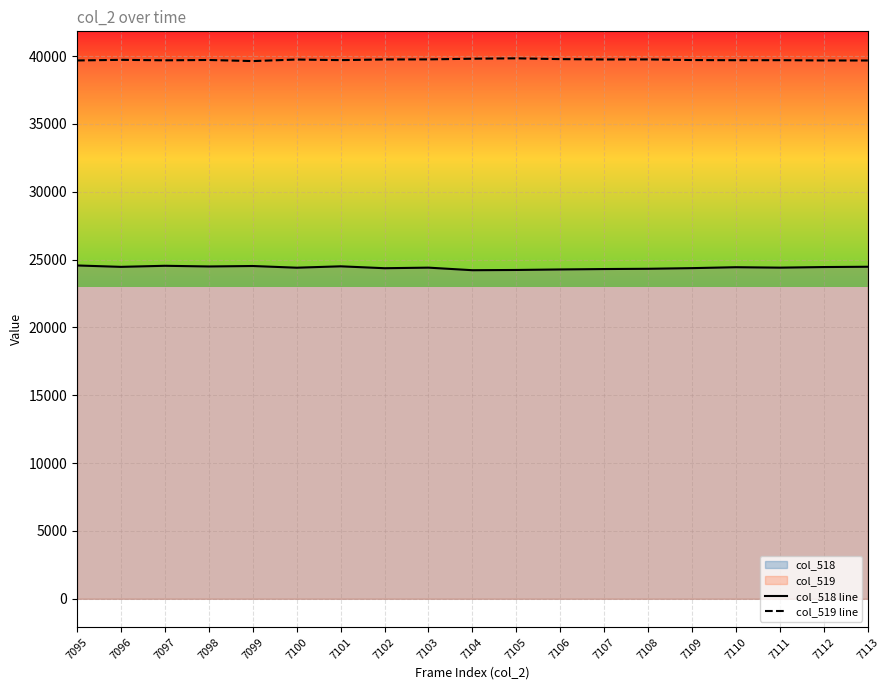

How many categories are shown in the chart?

19